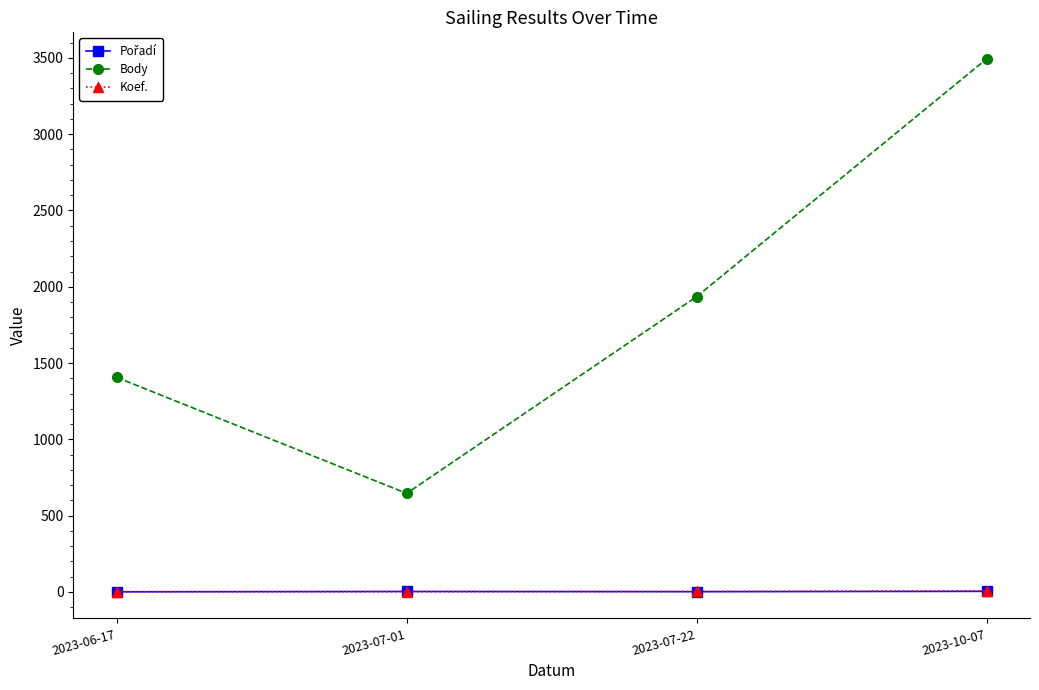

At which category does Body reach its first local valley?

2023-07-01